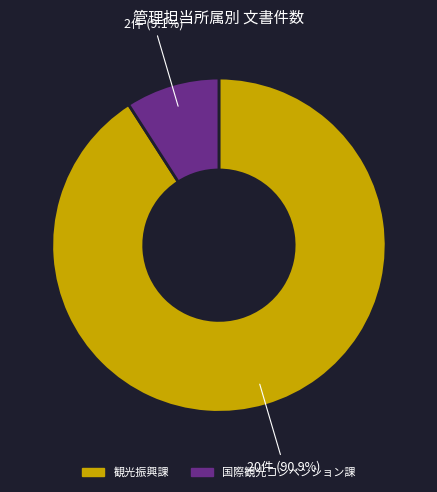

Is there any slice that represents more than half of the pie?

Yes